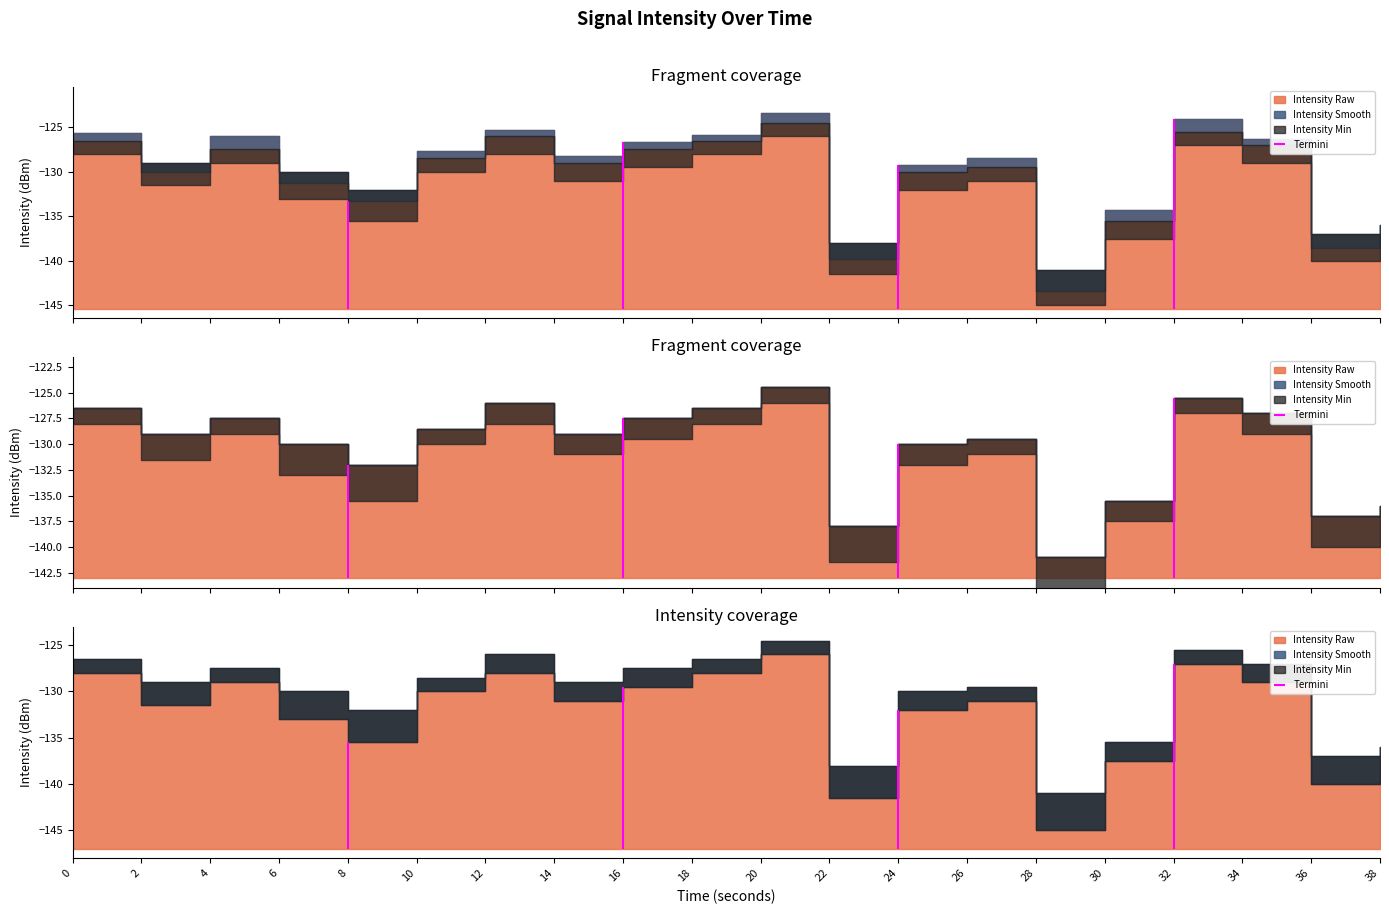

How many lines are shown in the chart?

3